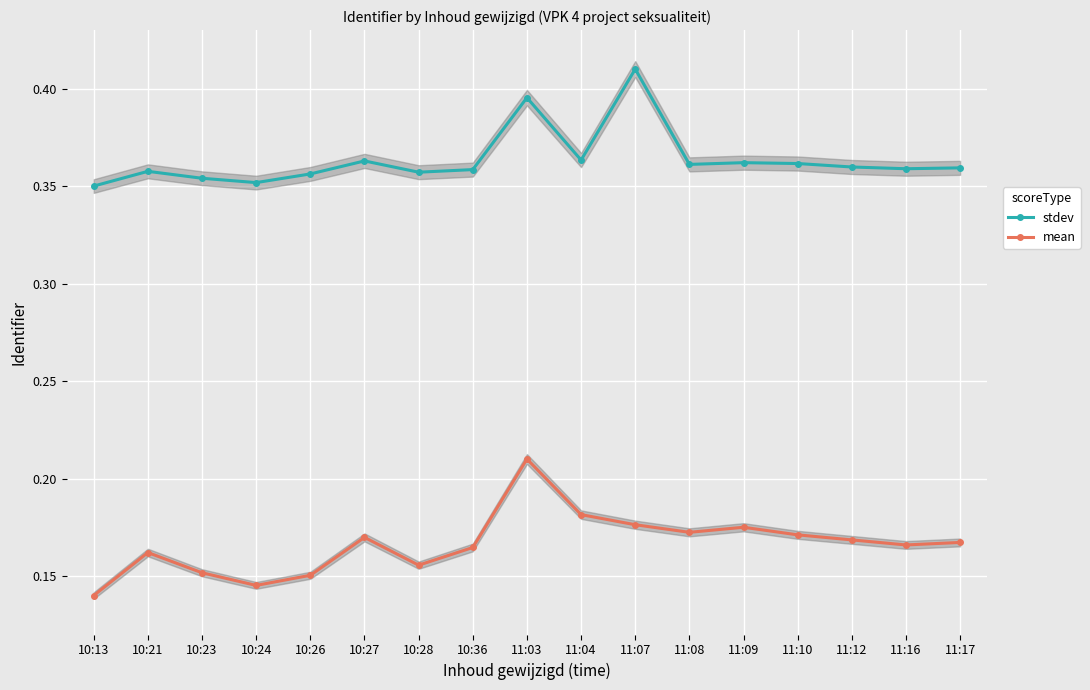

Reading left to right, extract all data points from this chart.

stdev: 0.3	0.4	0.4	0.4	0.4	0.4	0.4	0.4	0.4	0.4	0.4	0.4	0.4	0.4	0.4	0.4	0.4
mean: 0.1	0.2	0.2	0.1	0.2	0.2	0.2	0.2	0.2	0.2	0.2	0.2	0.2	0.2	0.2	0.2	0.2